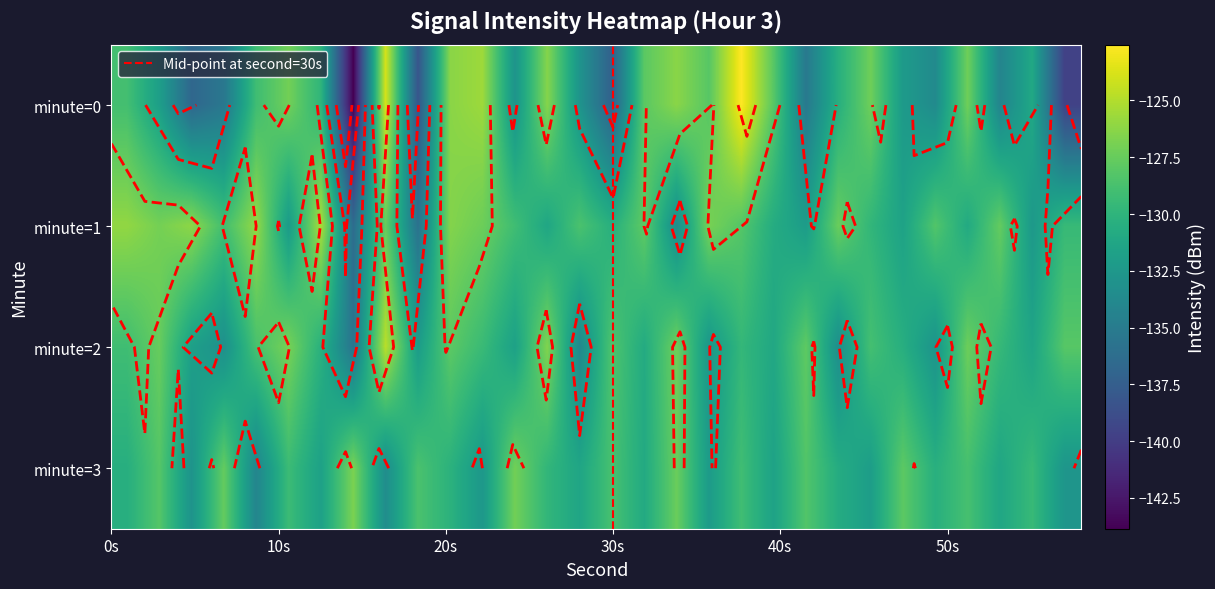

Rank the series by their maximum value, from lowest to highest.

3, 1, 2, 0